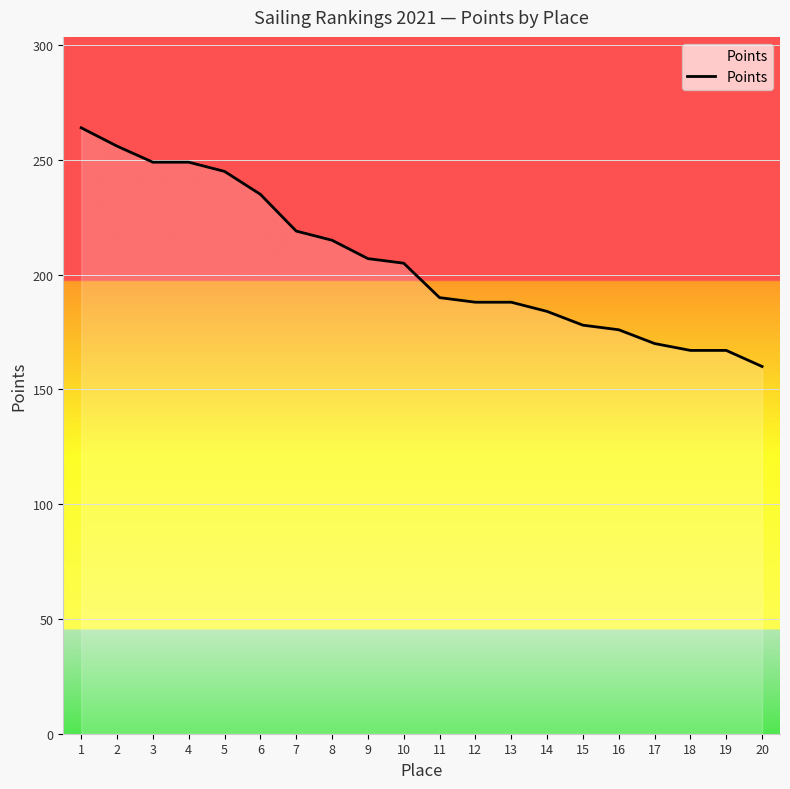

True or false: the data shows 167 at 18.

True